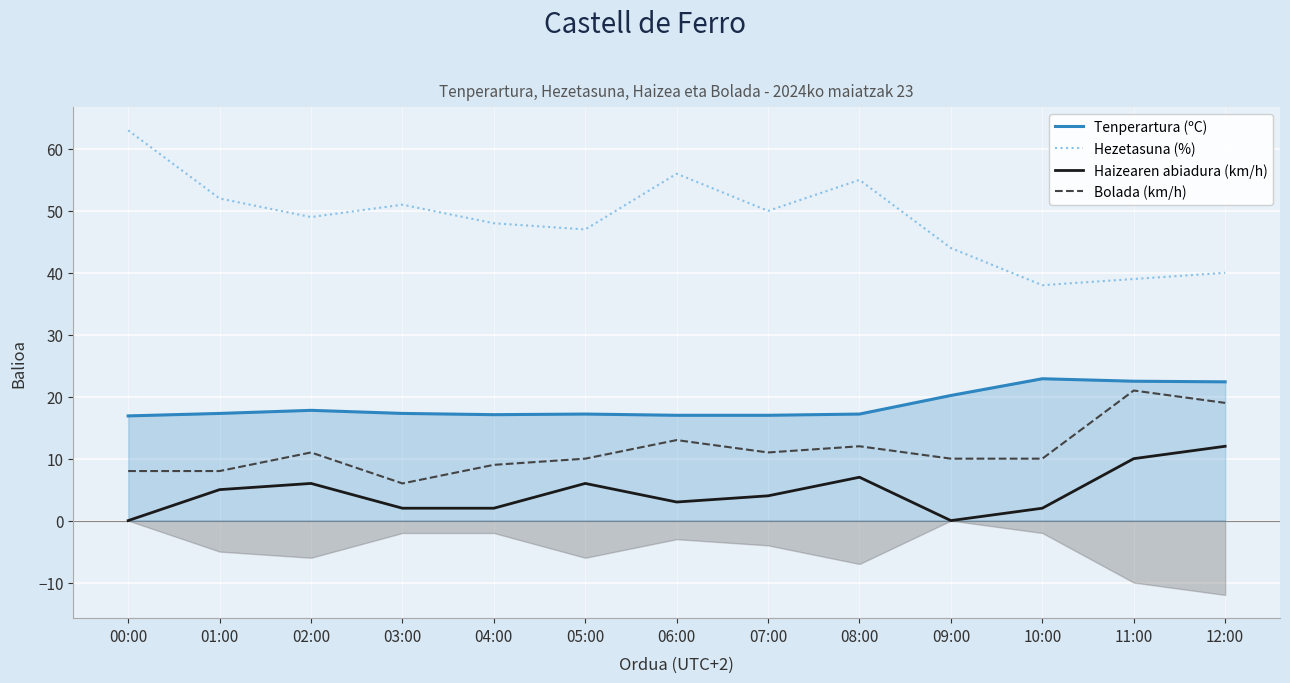

What is the greatest value displayed?

63.0